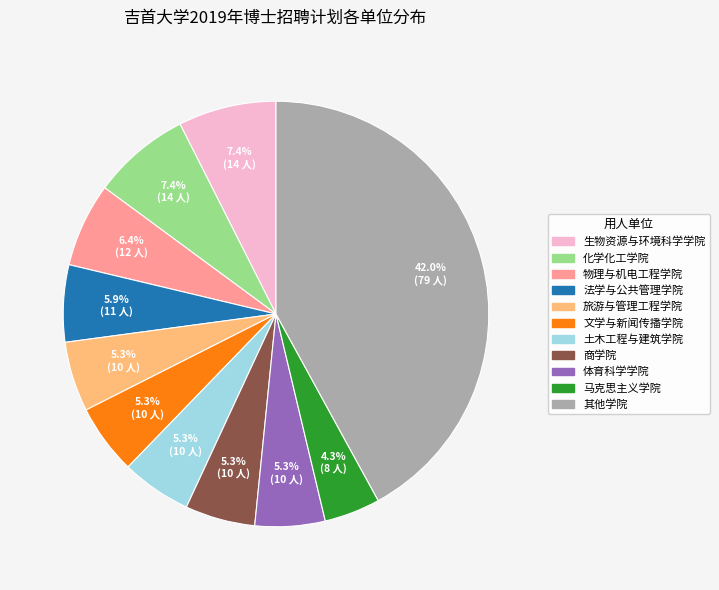

To the nearest percent, what is the average slice percentage?

9%